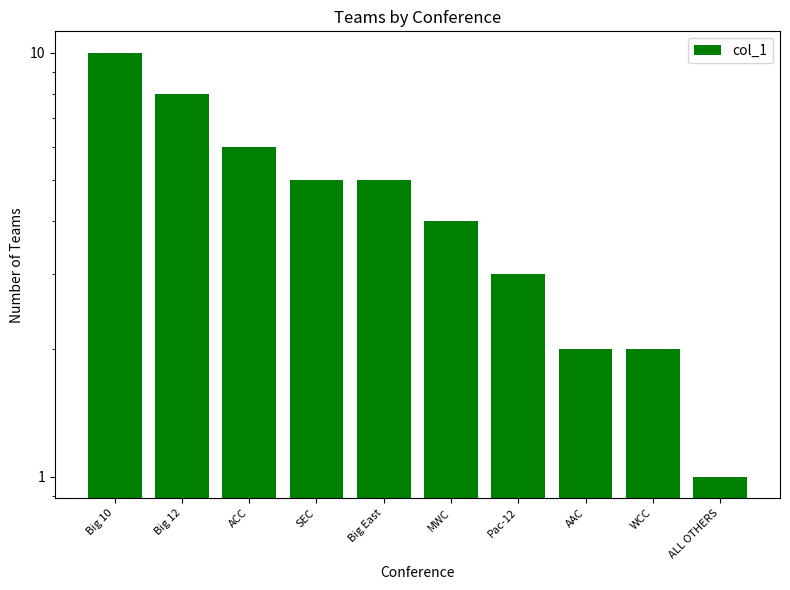

True or false: the data shows 9 at Big East.

False